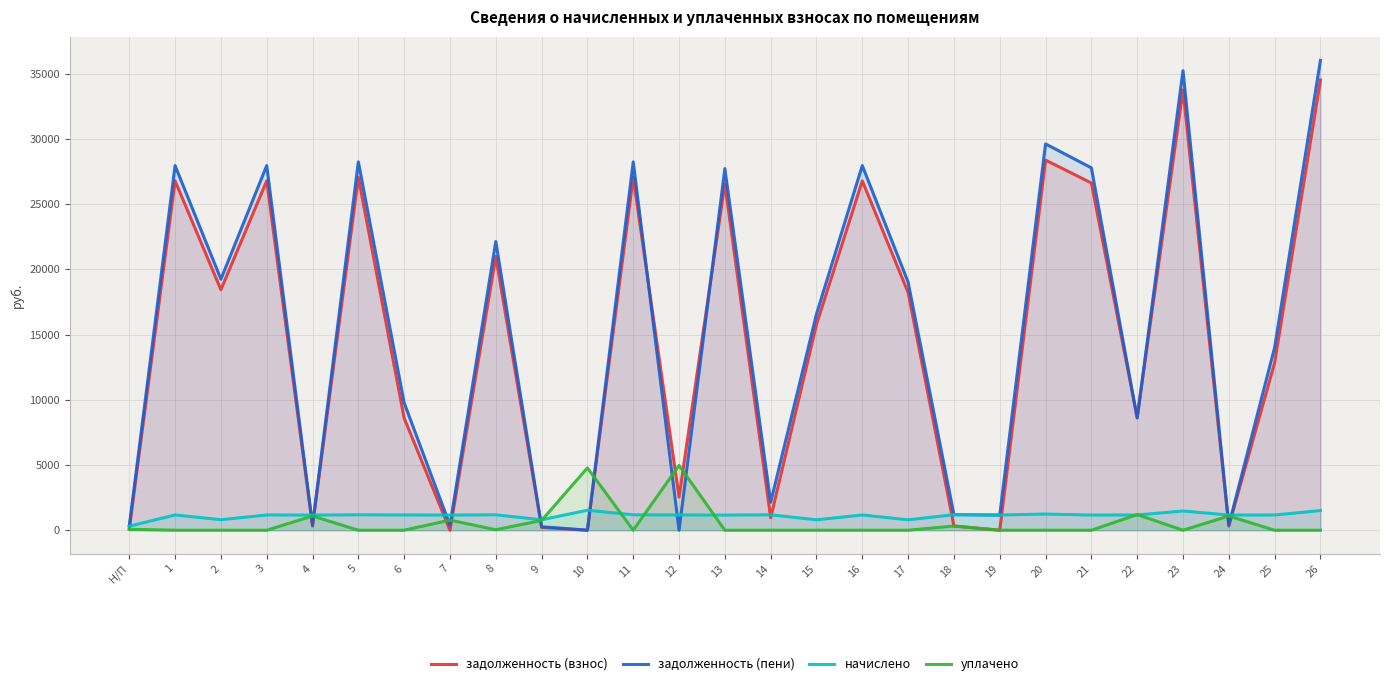

How many lines are shown in the chart?

4